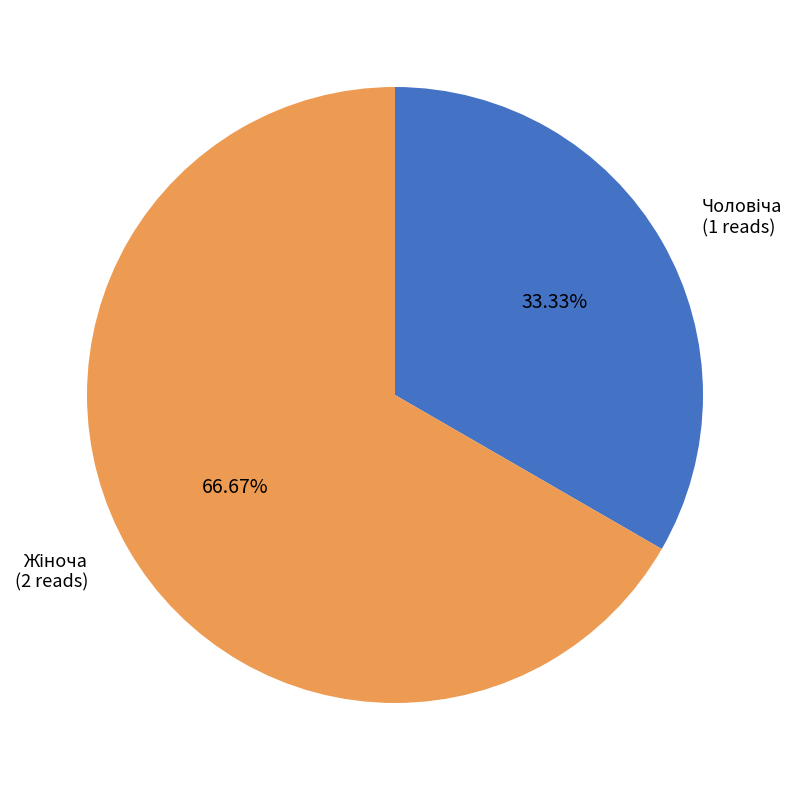

Is there any slice that represents more than half of the pie?

Yes